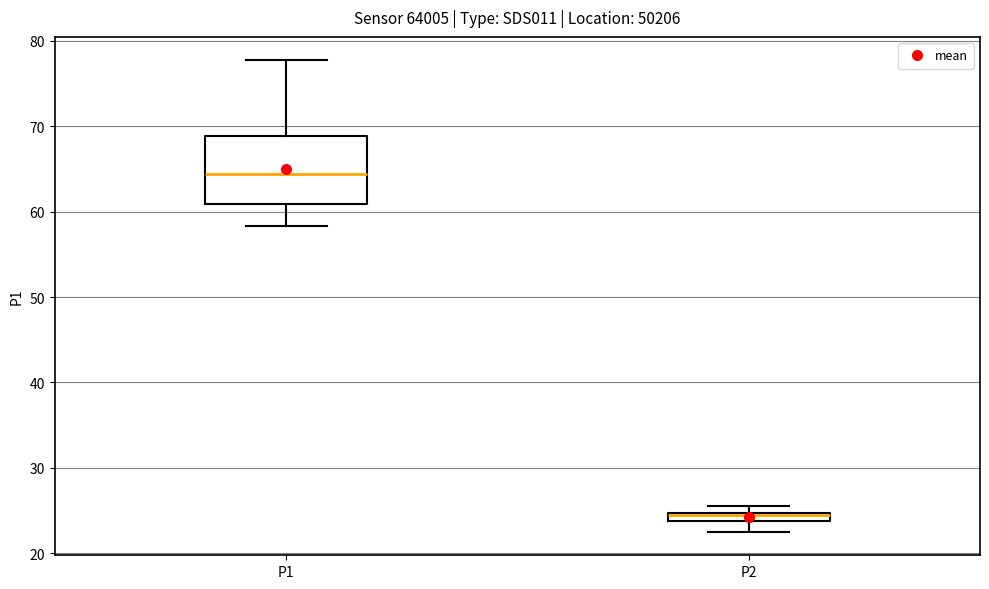

Where is the lower edge of the box for P2 on the y-axis? The values are not printed on the chart, so give them approximately, as read against the axis.

24